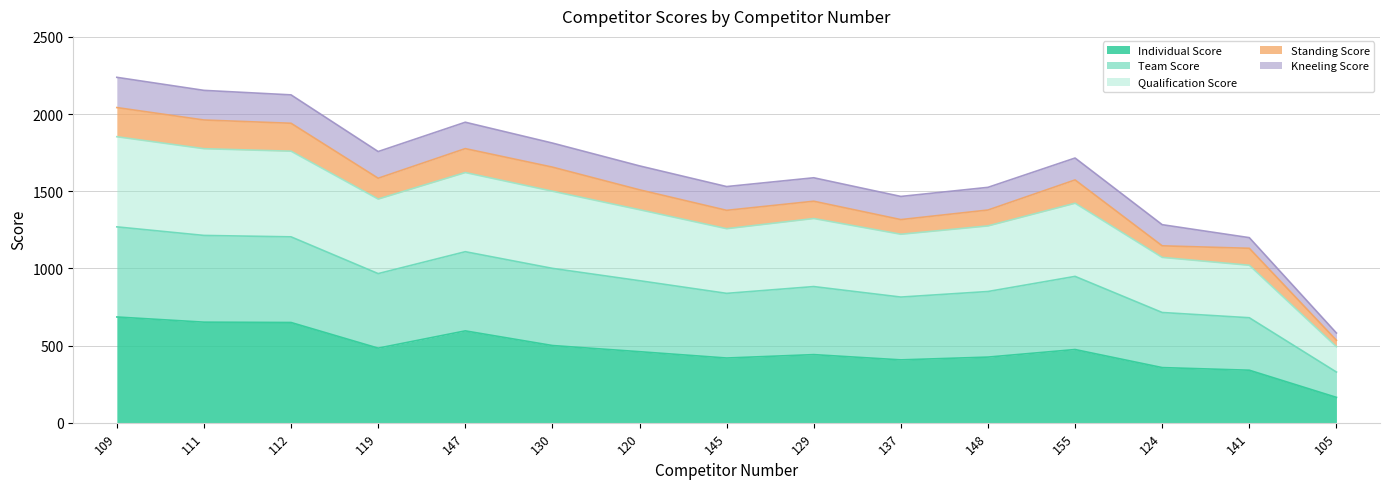

Where is Individual Score nearest to the value 424?

148